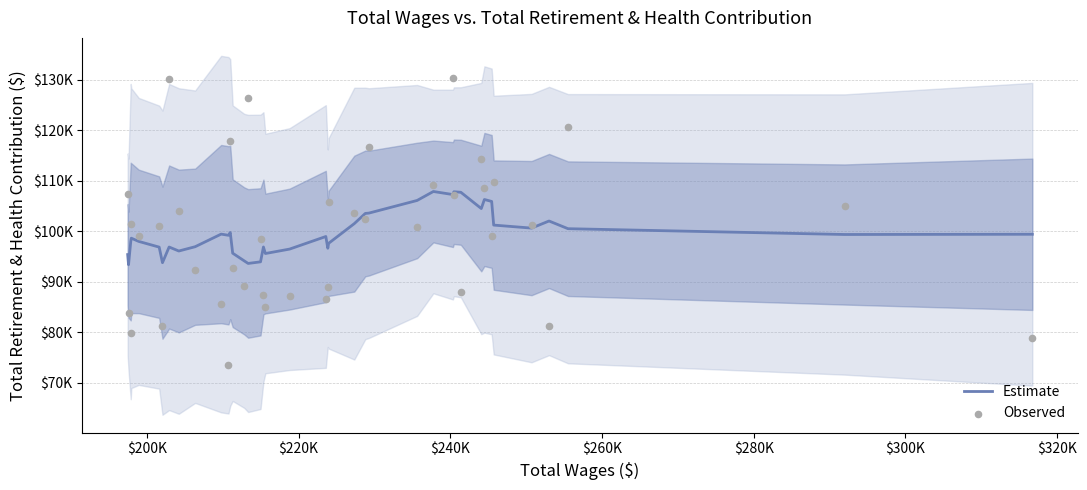

At how many categories does at least one series exceed 91971?

40